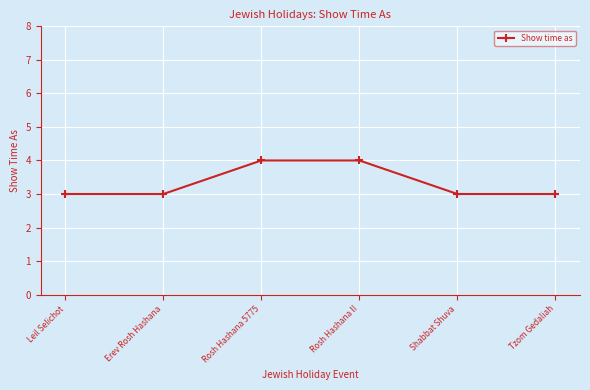

Reading right to left, transcribe all the data shown in this chart.

3	3	4	4	3	3